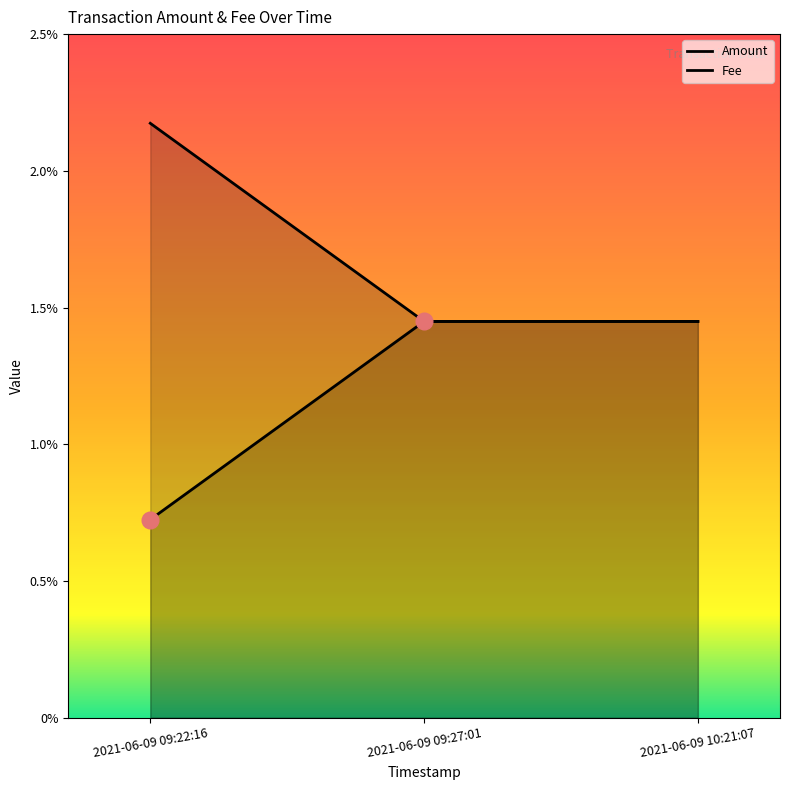

What is the label of the 2nd point from the left?

2021-06-09 09:27:01